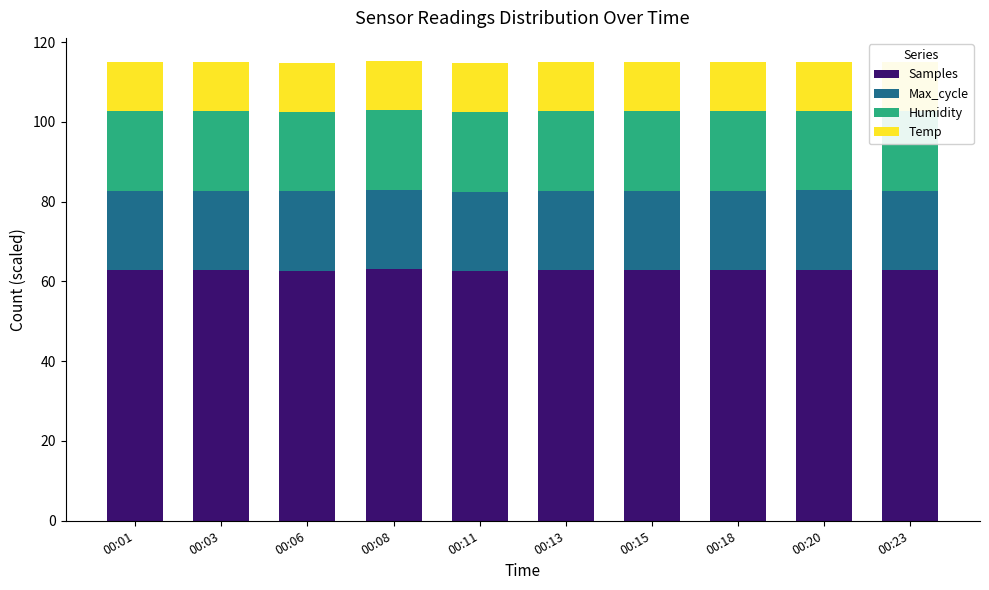

What is the difference between the highest and lowest values at 00:13?

50.5